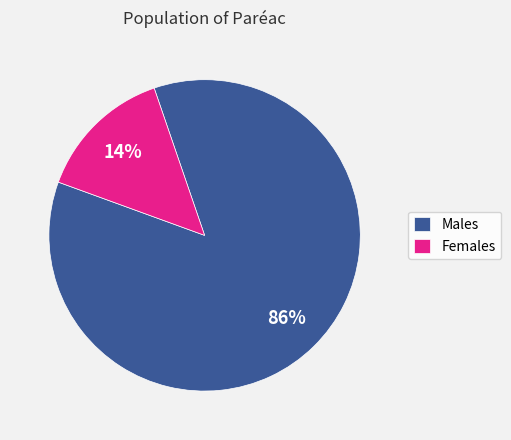

How many segments does this pie chart have?

2